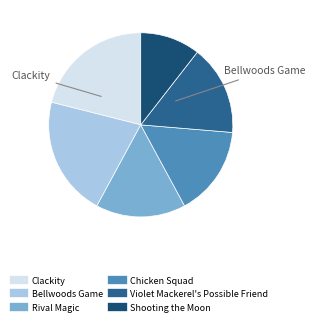

To the nearest percent, what is the combined percentage of Chicken Squad and Rival Magic?

32%